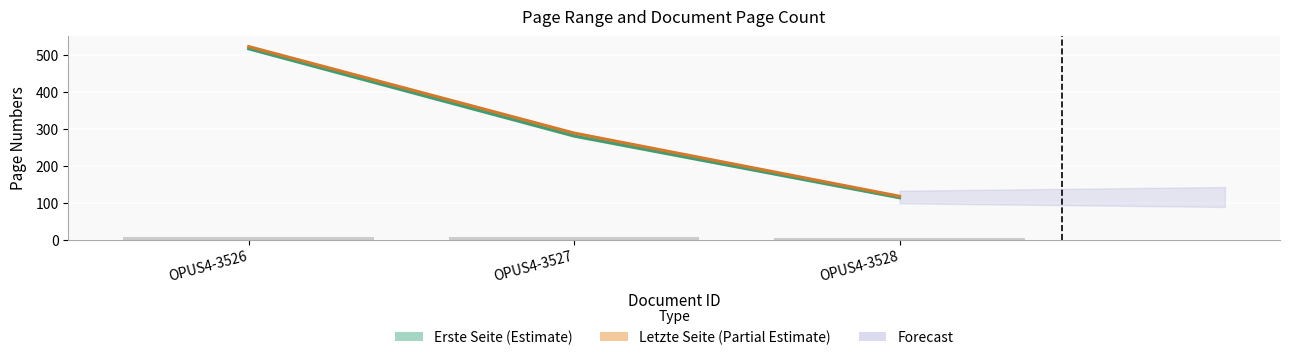

At which category is the sum across all series the highest?

OPUS4-3526